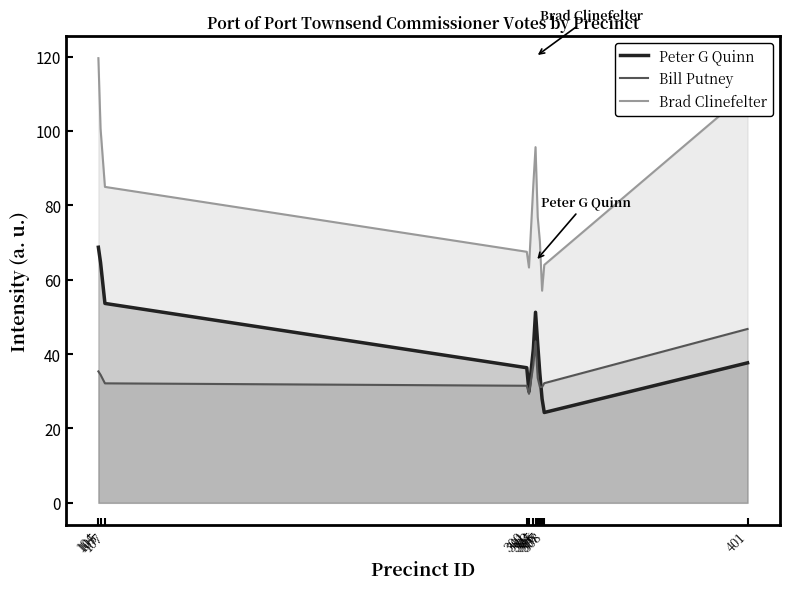

How many interior local valleys does the Peter G Quinn series have?

2